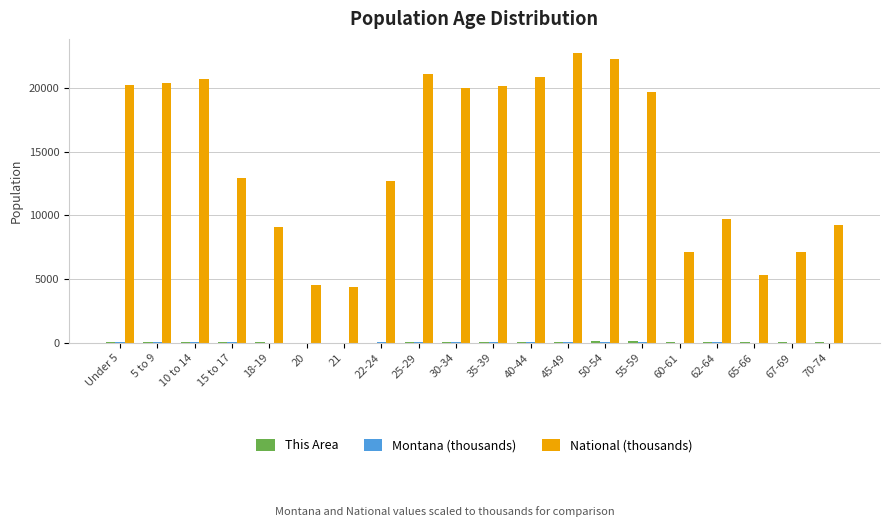

What is the greatest value displayed?

22708.6